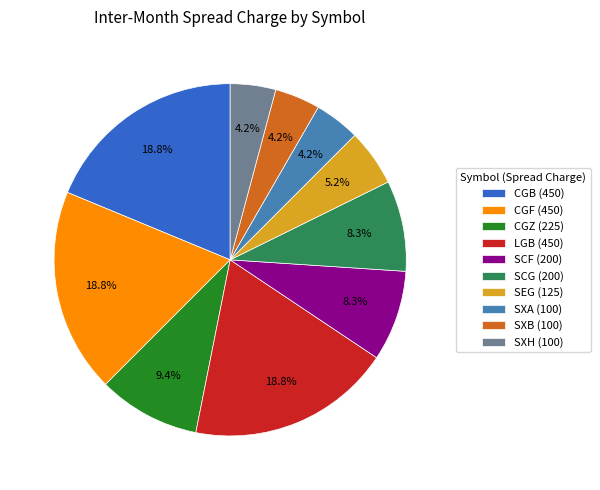

Combined, do SCF (200) and SCG (200) account for over 50%?

No